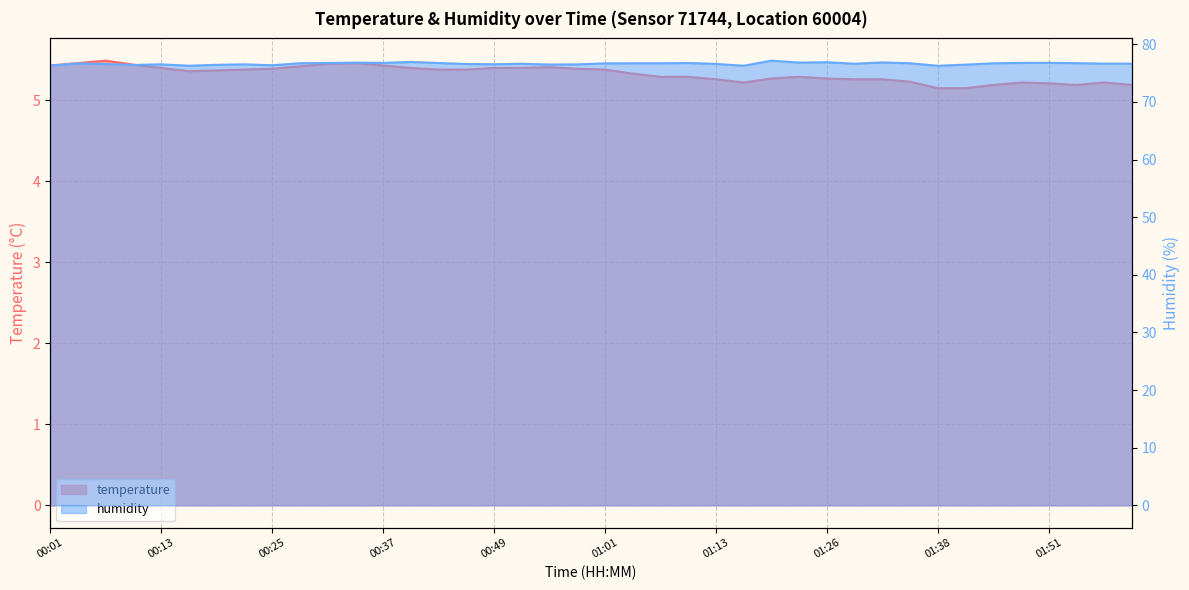

Does the chart display data point markers on the line(s)?

No